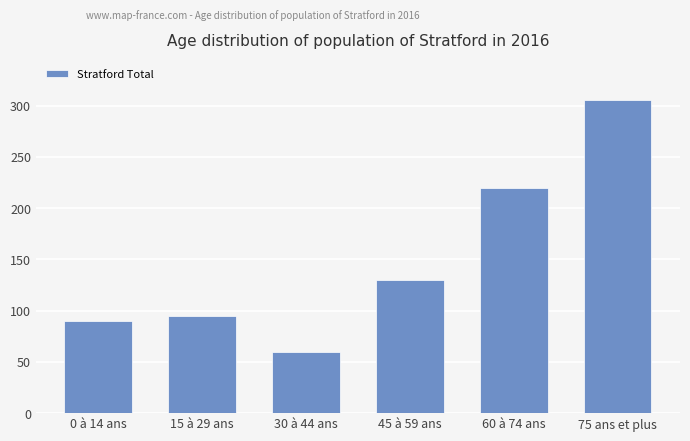

The value at 15 à 29 ans is 95. True or false?

True